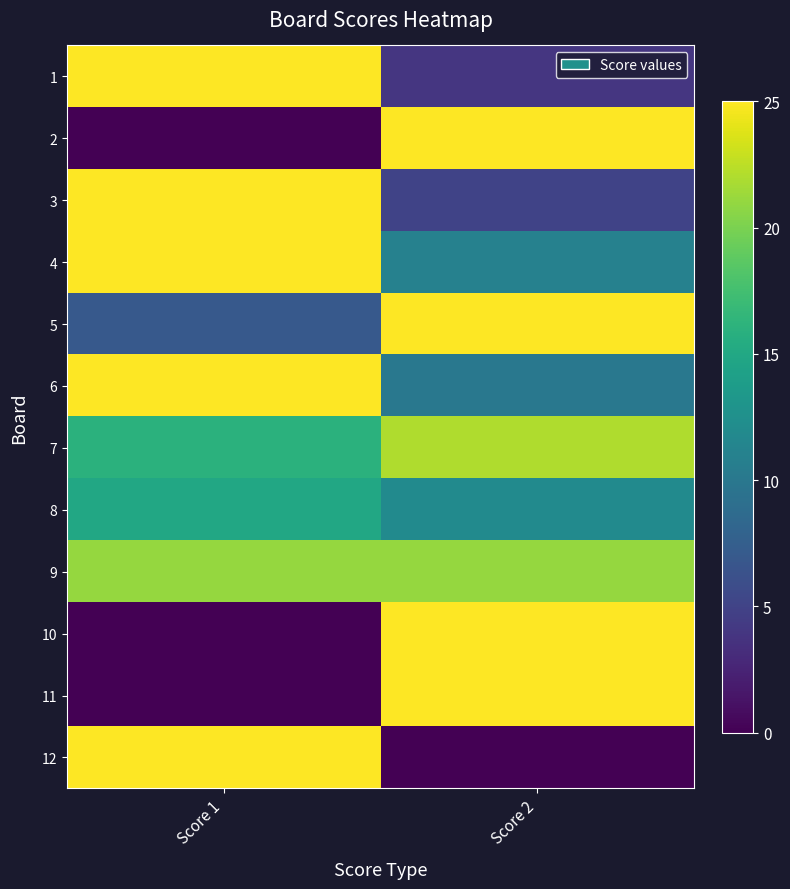

At which category is the sum across all series the highest?

Score 2